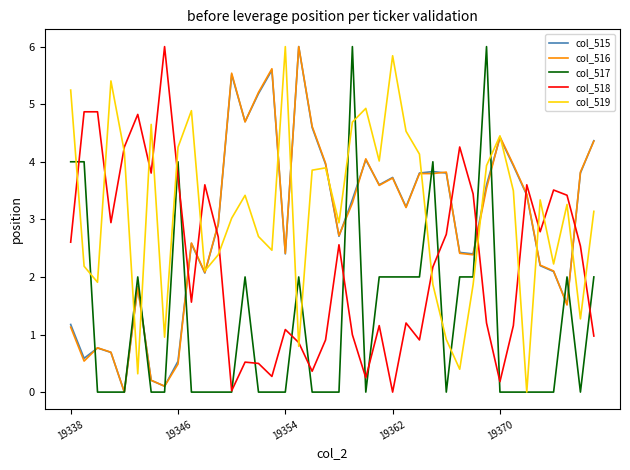

What is the maximum value shown in the chart?

6.0